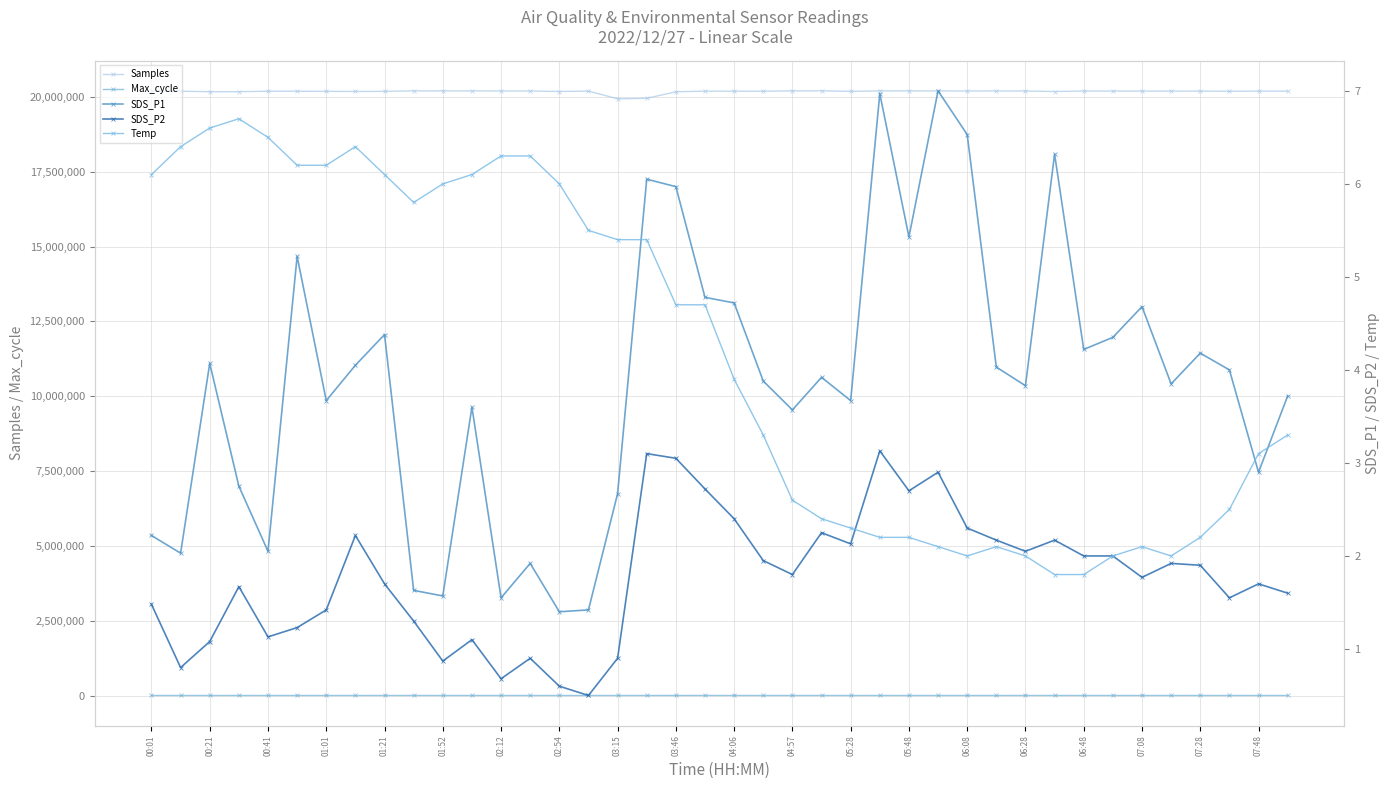

True or false: Samples and Max_cycle intersect in this chart.

False